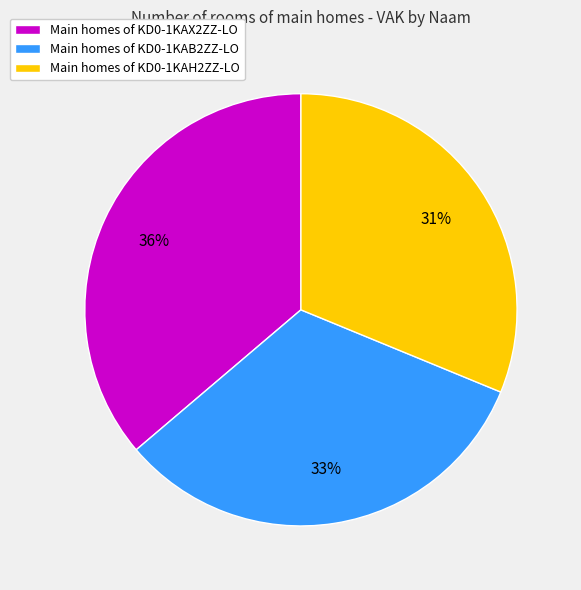

Which category has the smallest portion of the pie?

Main homes of KD0-1KAH2ZZ-LO